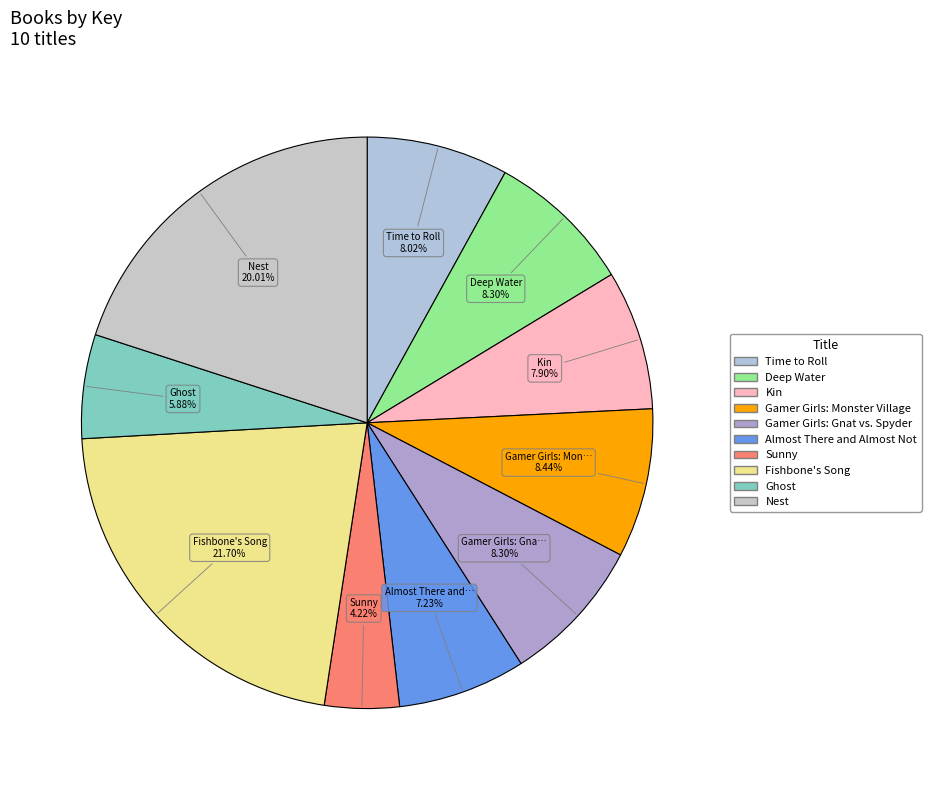

To the nearest percent, what is the difference between the largest and smallest slice percentages?

17%